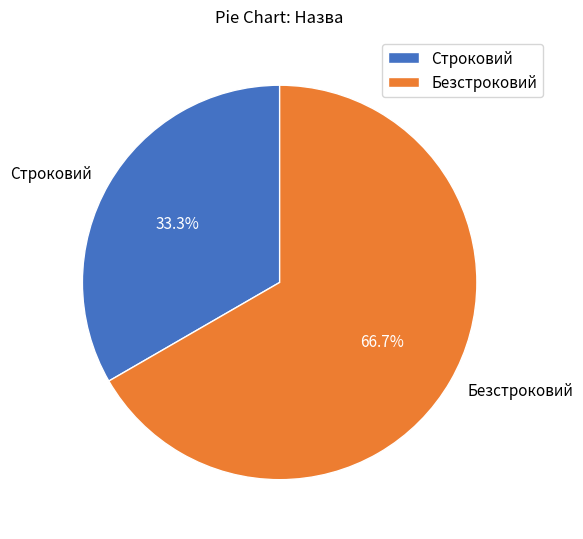

To the nearest percent, what is the average slice percentage?

50%